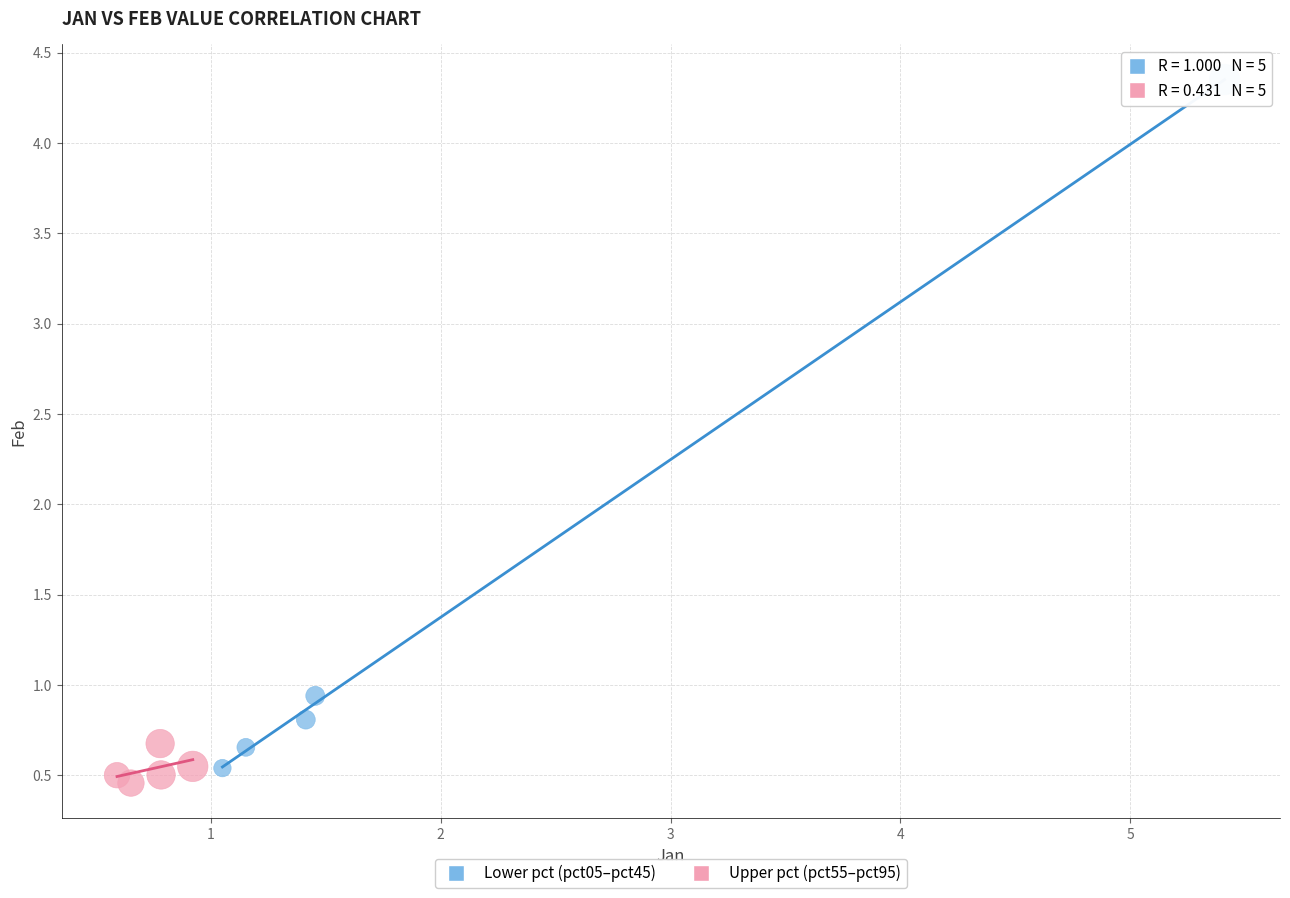

Which series has the widest spread of Y values?

Lower pct (pct05–pct45)